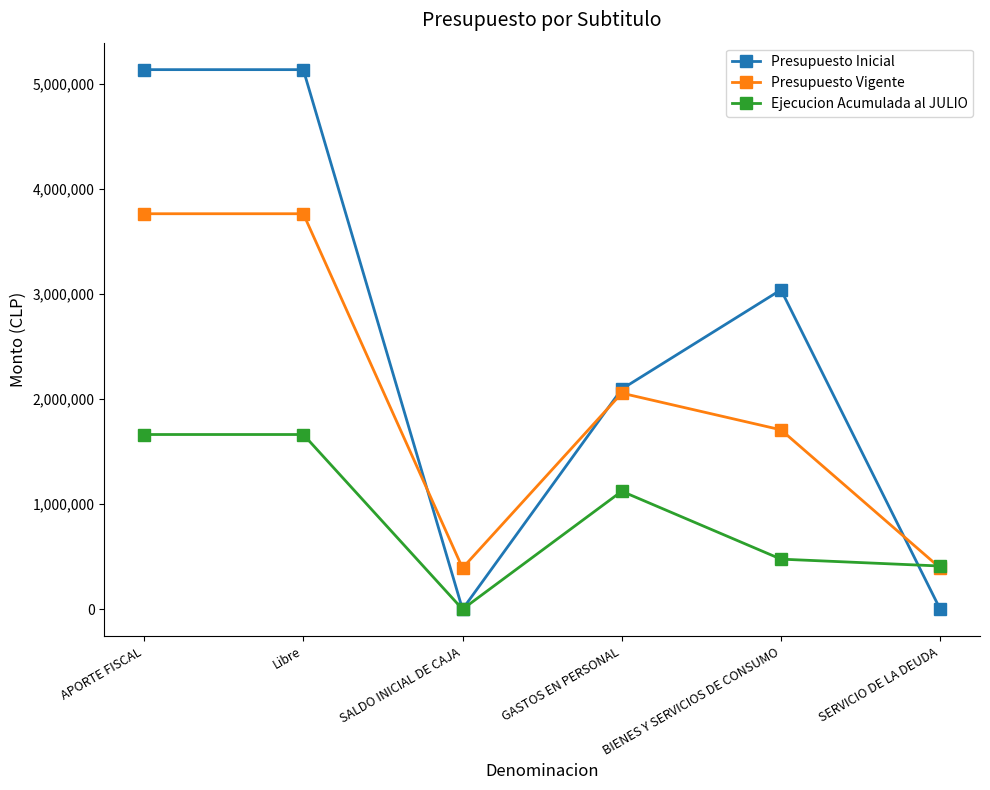

What is the approximate value of Ejecucion Acumulada al JULIO at APORTE FISCAL?

1663643